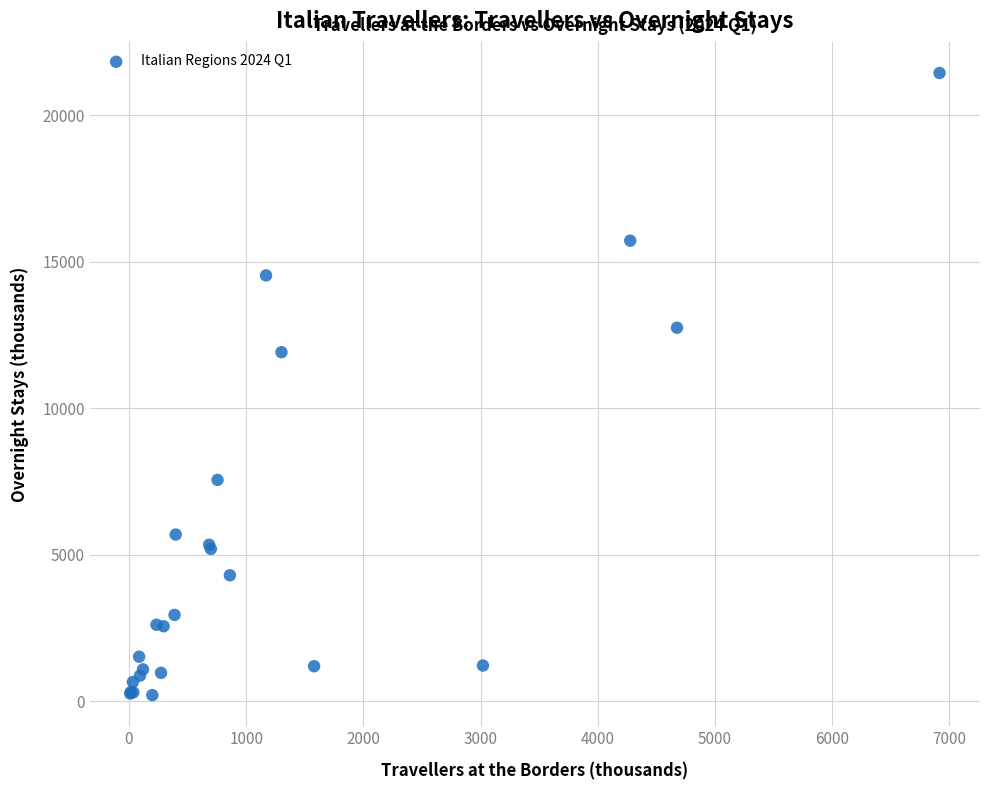

What Y value in the scatter plot is closest to 10828?

11915.1